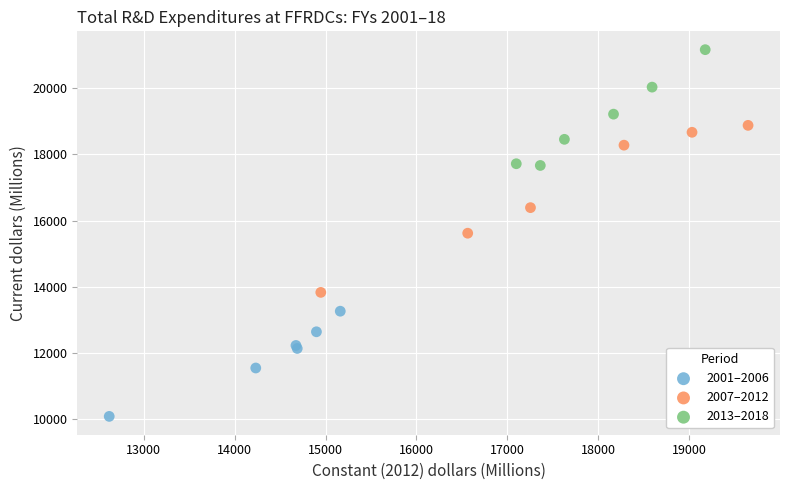

Which series reaches the maximum Y coordinate?

2013–2018